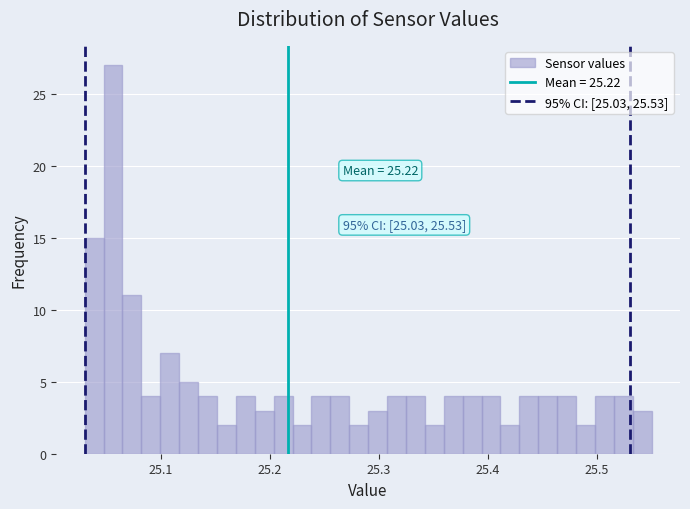

Around what value on the x-axis is the tallest bar? Give the approximate position of its centre, as read against the axis.

25.06